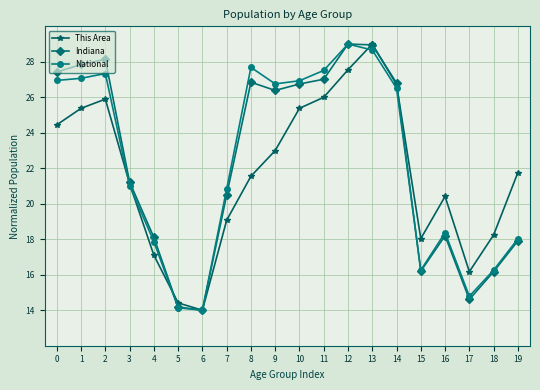

What is the minimum value shown in the chart?

14.0